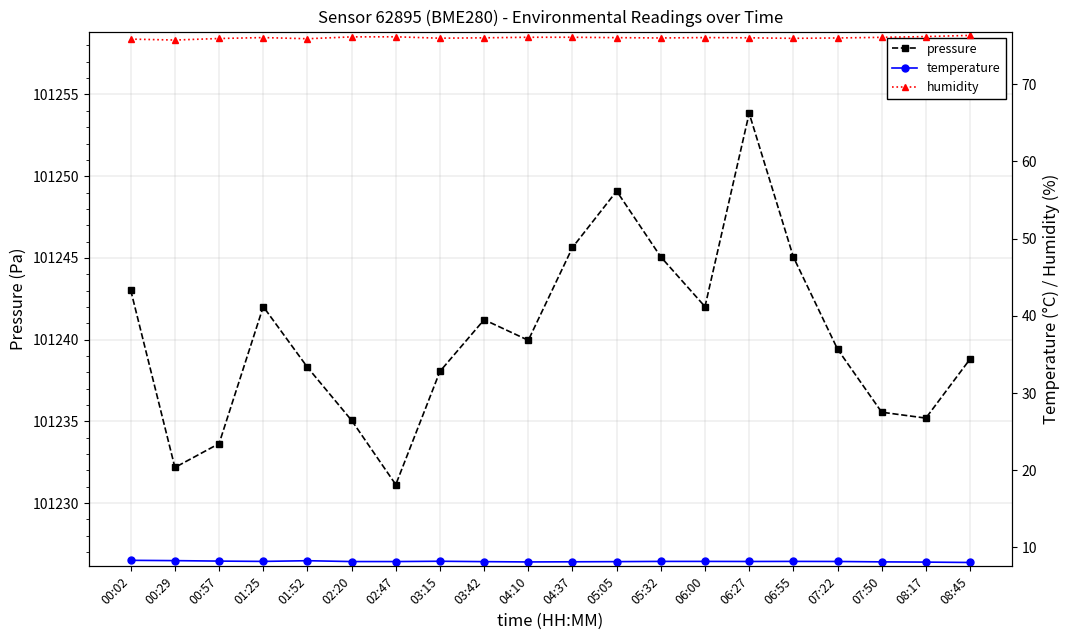

What are all the series names shown in the legend?

pressure, temperature, humidity